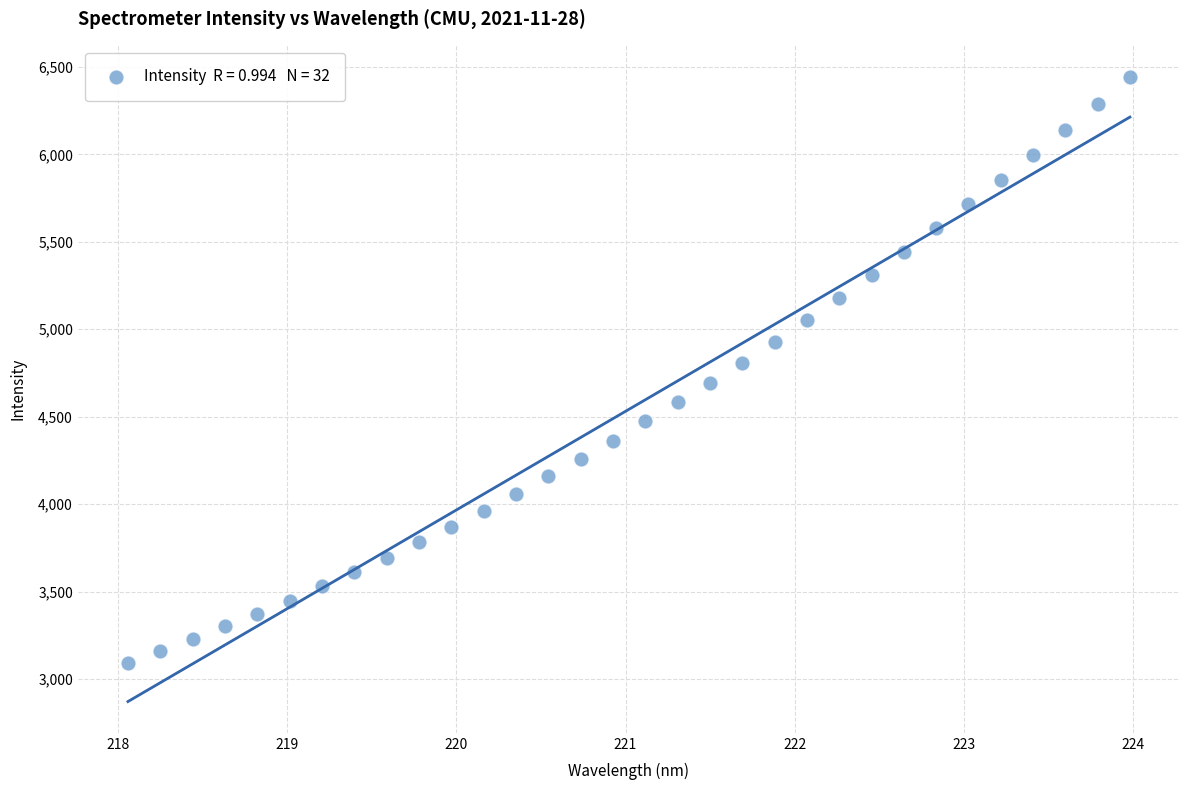

What is the range of Y values (max minus min)?

3350.4